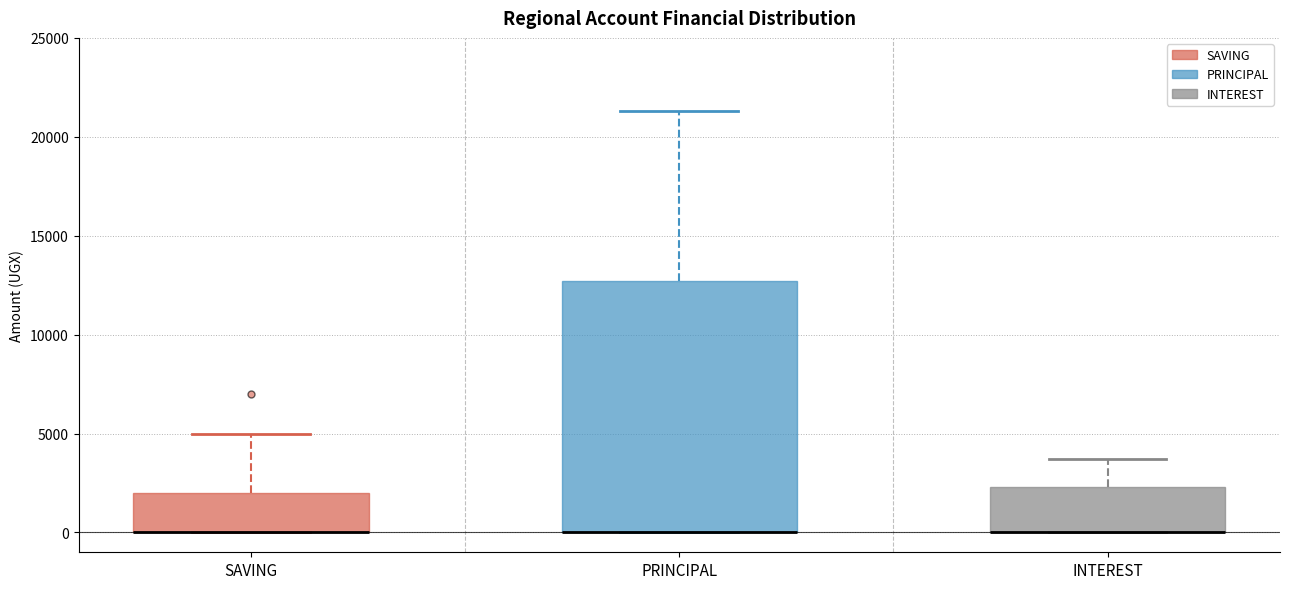

Comparing the boxes themselves (not the whiskers), which one is the tallest?

PRINCIPAL